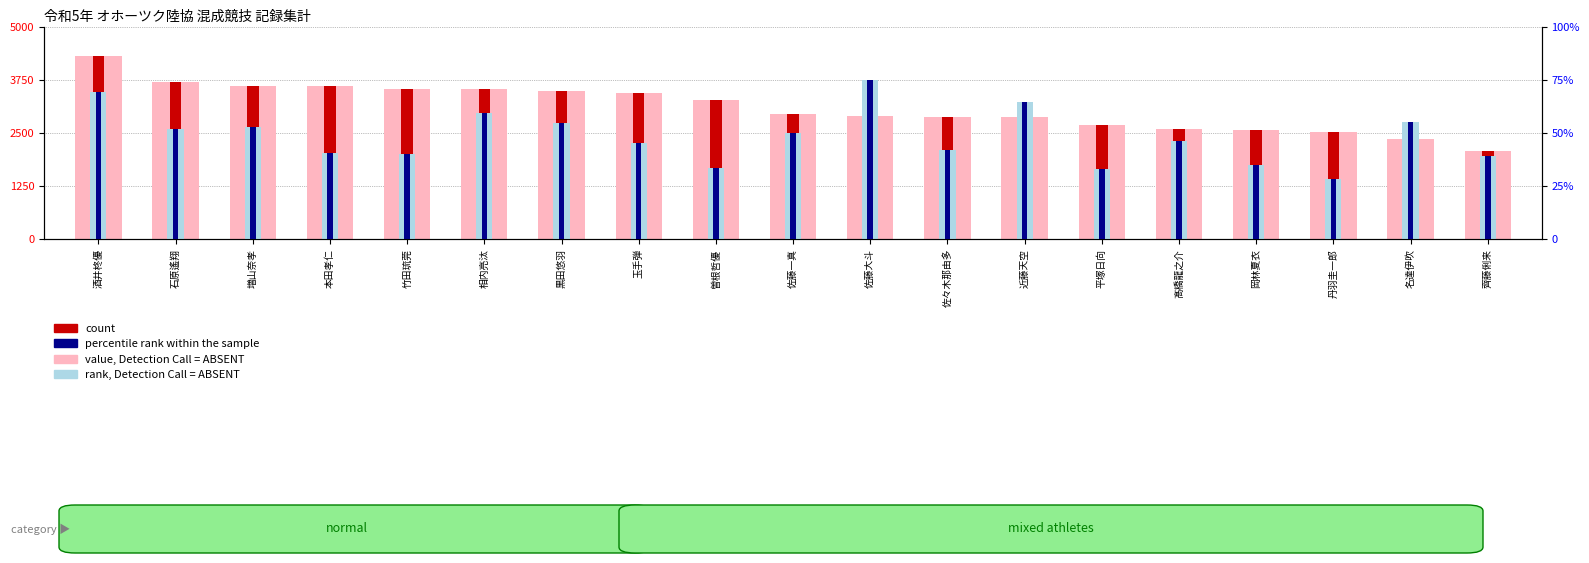

At which category is the sum across all series the highest?

酒井柊優